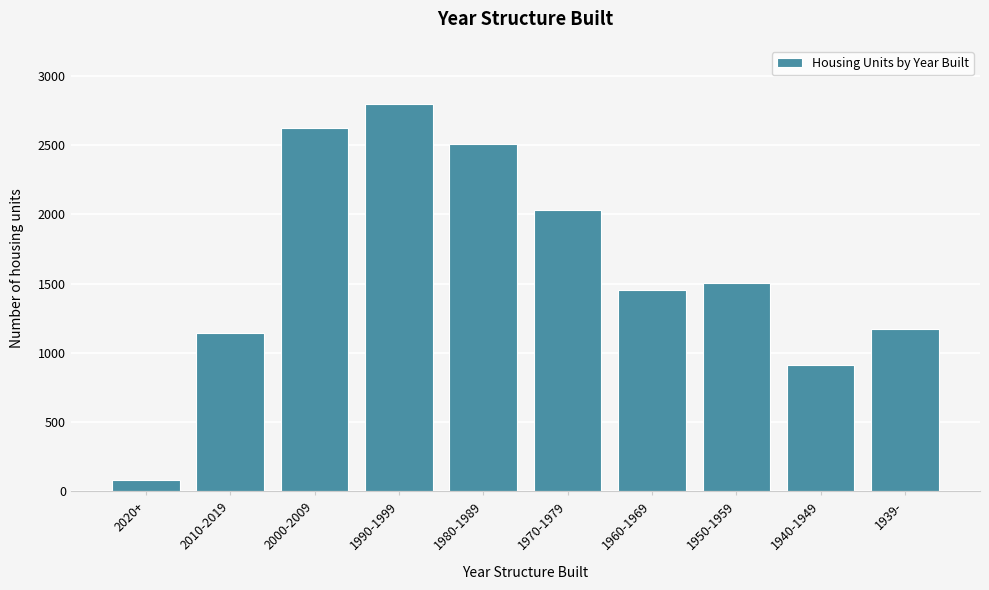

Reading left to right, list all the values displayed in this chart.

78	1146	2626	2798	2506	2033	1455	1501	910	1170